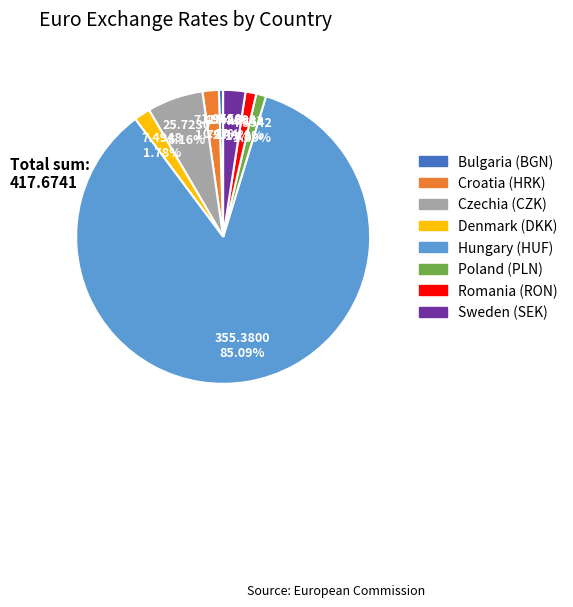

Does any single category account for the majority?

Yes